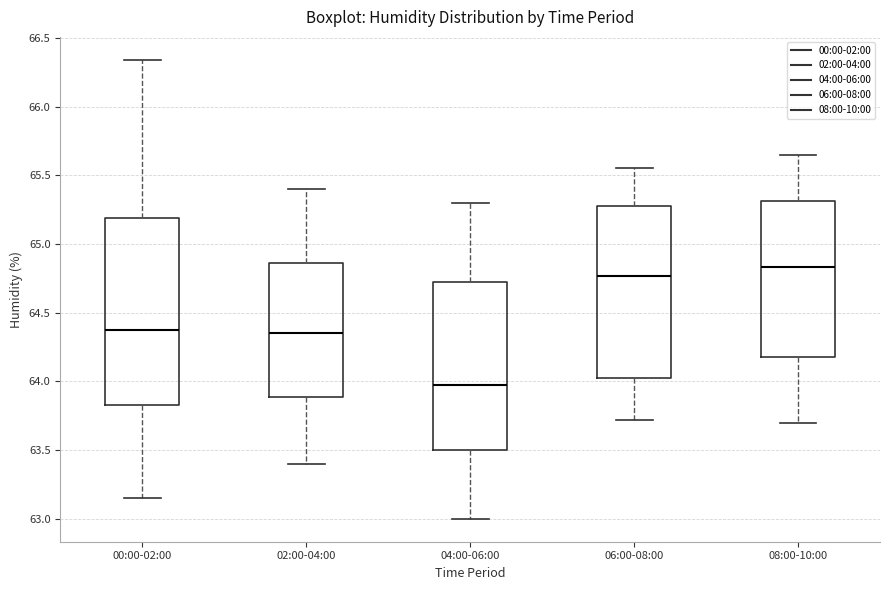

Which box's median line is the lowest?

04:00-06:00